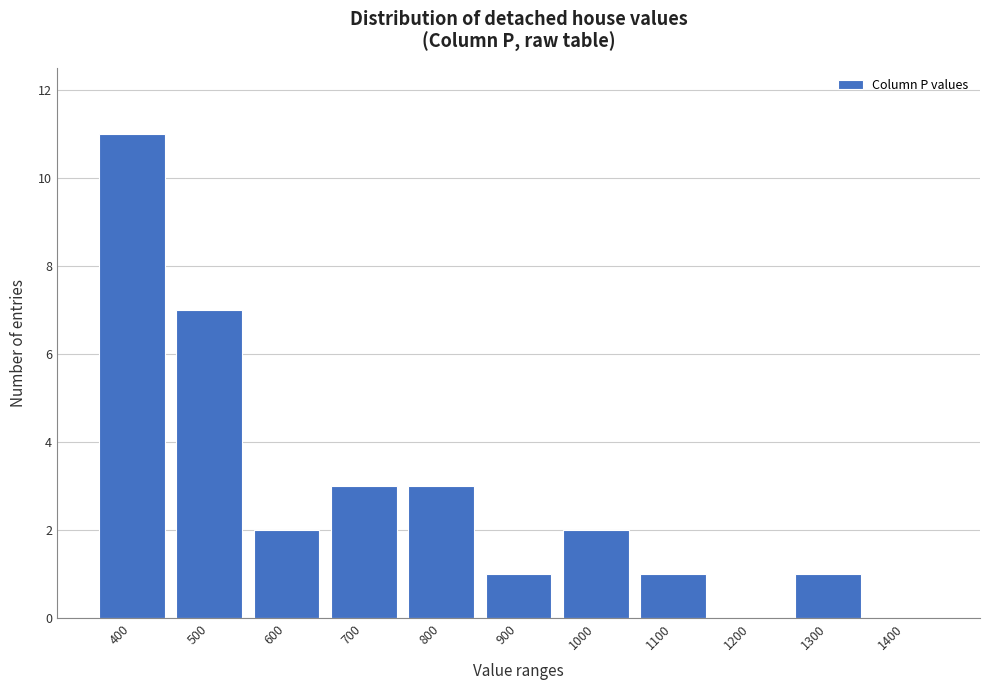

Reading left to right, extract all data points from this chart.

400=11	500=7	600=2	700=3	800=3	900=1	1000=2	1100=1	1200=0	1300=1	1400=0